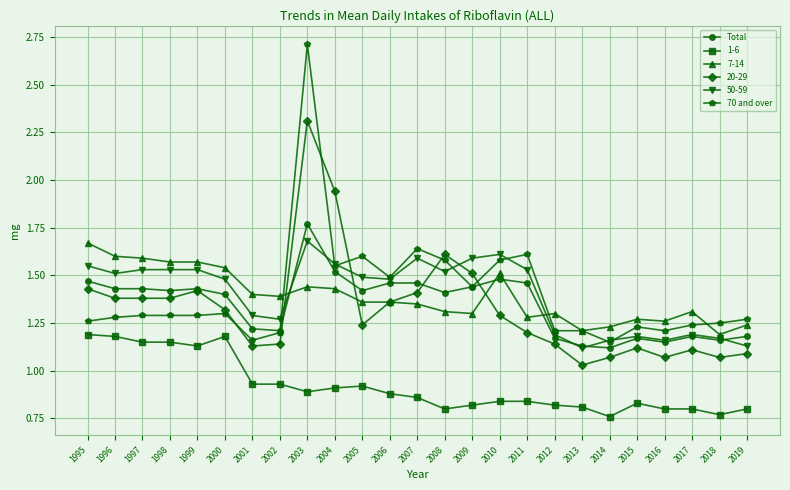

The value of 70 and over at 2016 is 1.2. True or false?

True